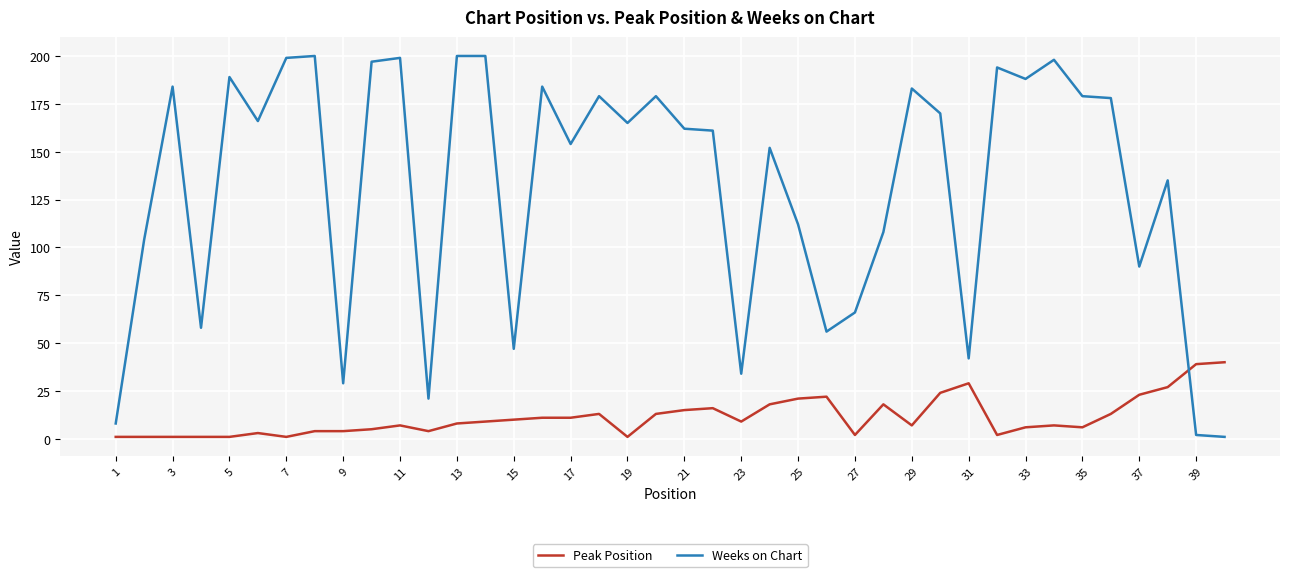

Which series ends up on top after the final intersection of Peak Position and Weeks on Chart?

Peak Position